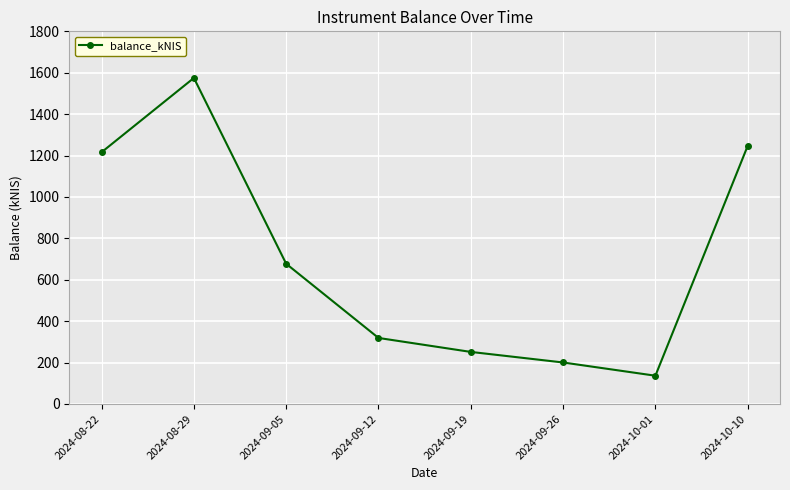

What is the minimum value shown in the chart?

136.6